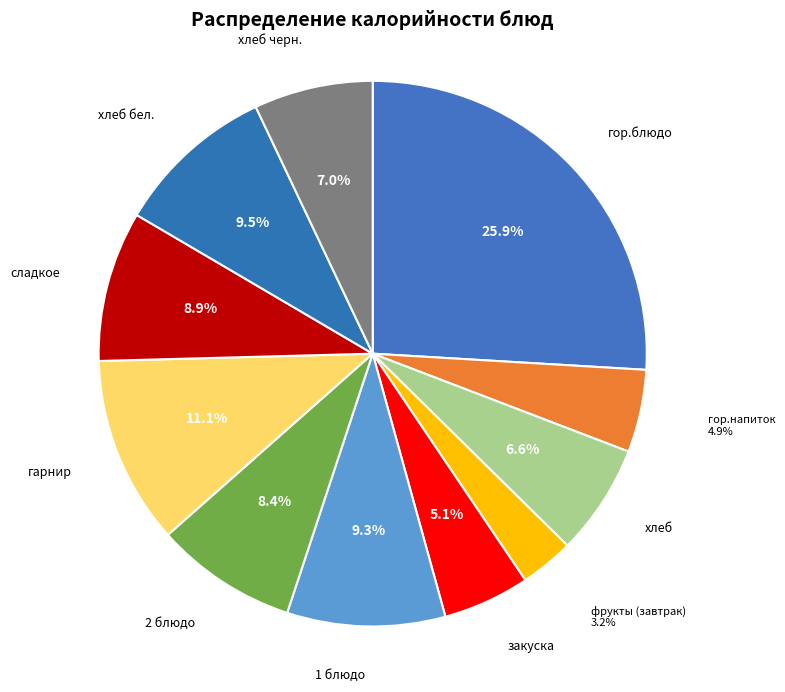

Count the number of slices in the pie.

11